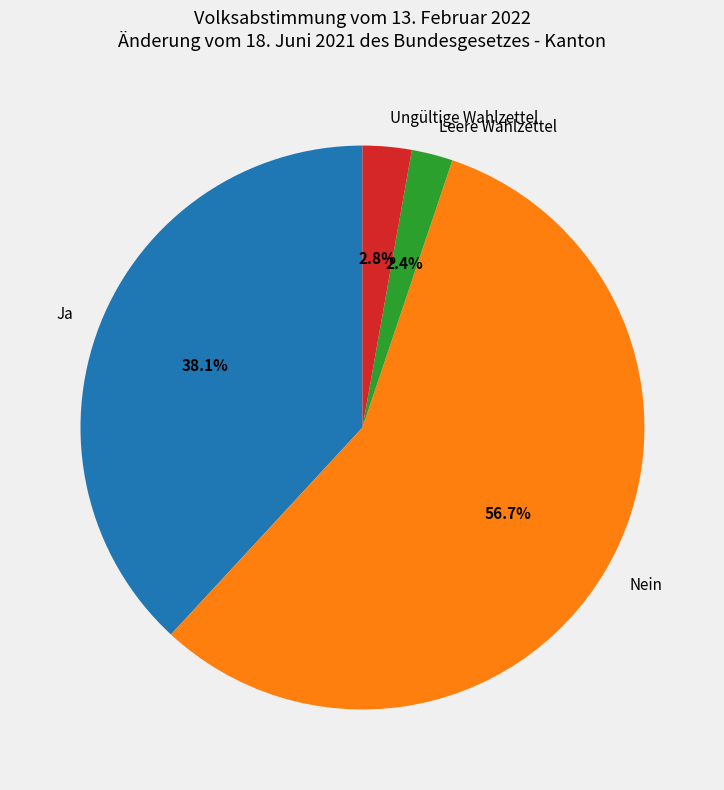

How many slices are in this pie chart?

4